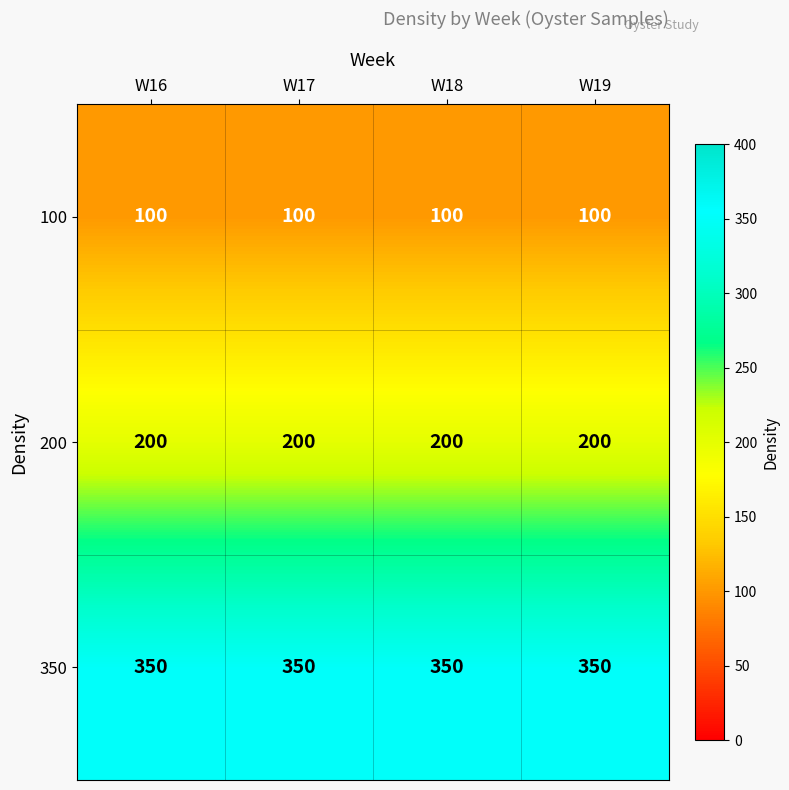

Count the number of categories in the chart.

4